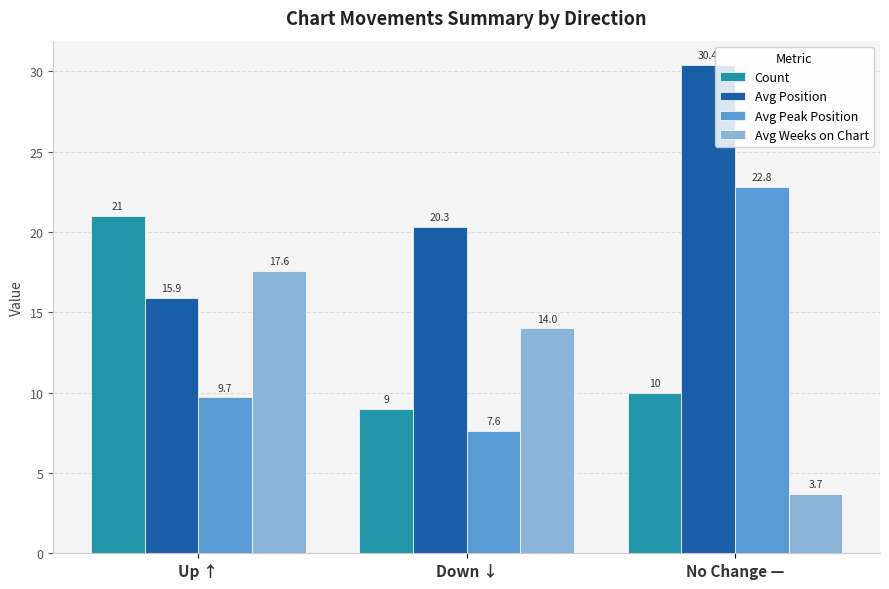

List the labels in order of Avg Position value, largest first.

No Change —, Down ↓, Up ↑